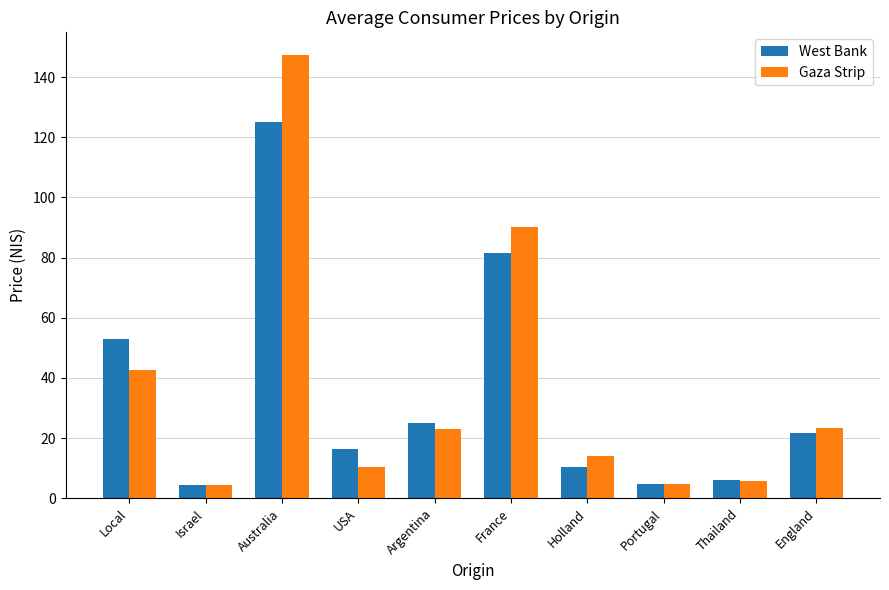

Where is Gaza Strip nearest to the value 75?

France